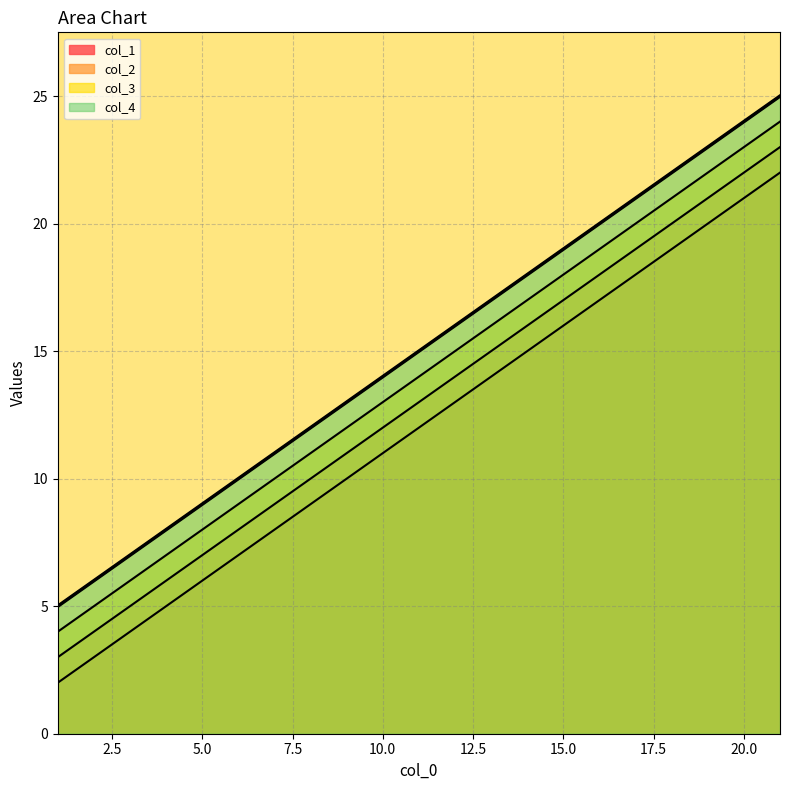

True or false: col_4 and col_2 cross at least once.

False